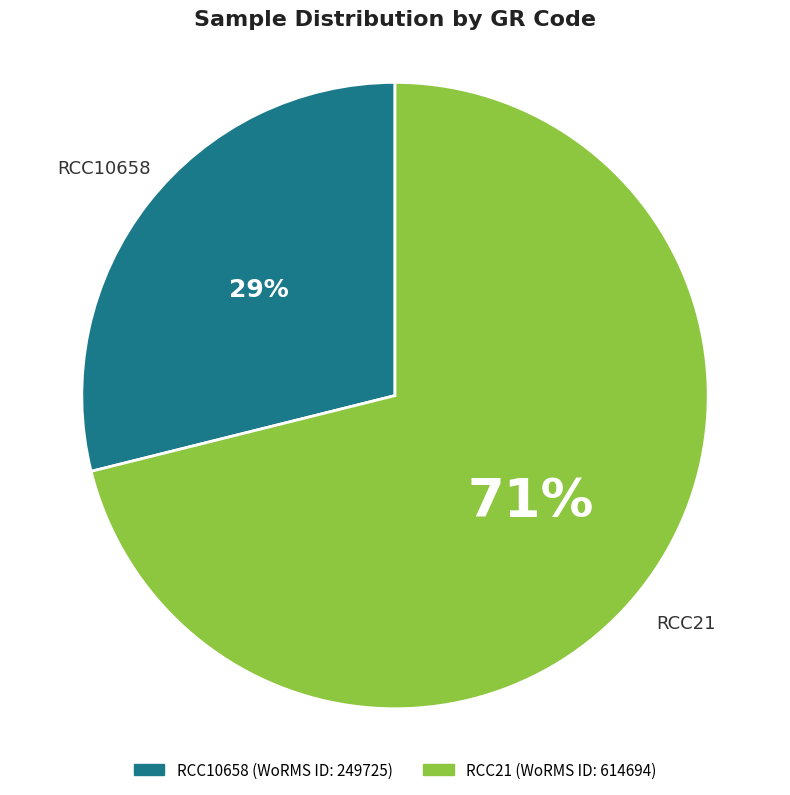

What is the ratio of the value at RCC10658 to the value at RCC21?

0.4